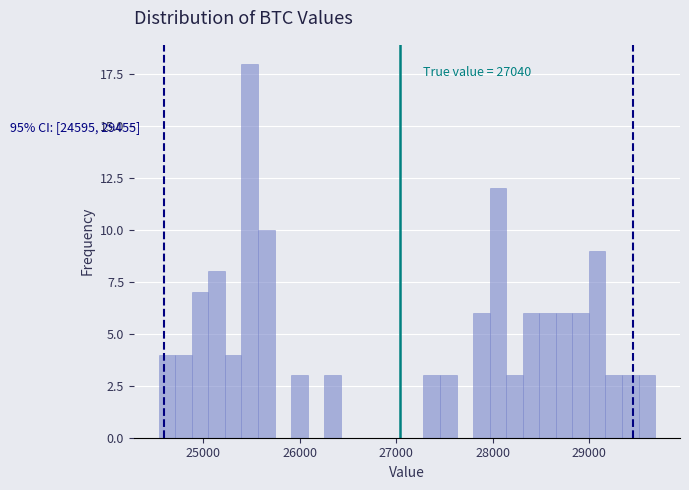

Around what value on the x-axis is the tallest bar? Give the approximate position of its centre, as read against the axis.

25500